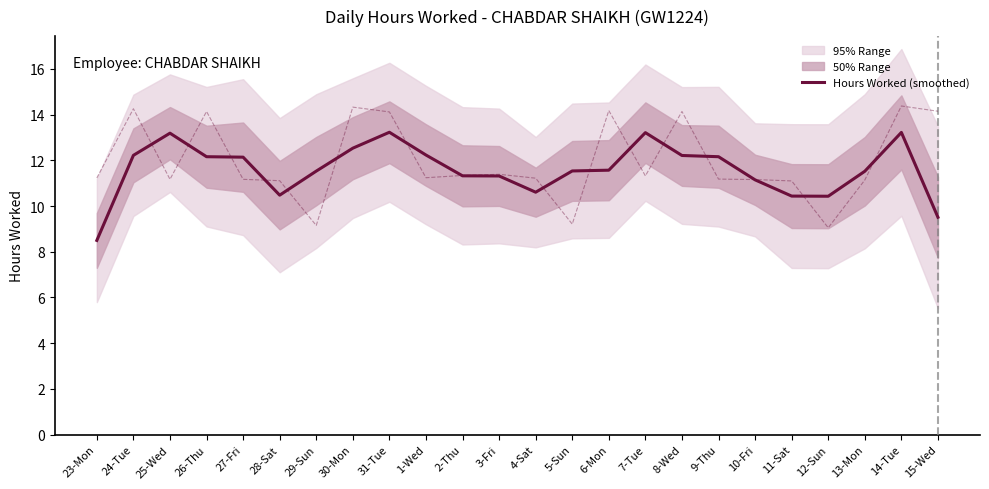

Is this an area chart (filled region under the line)?

No